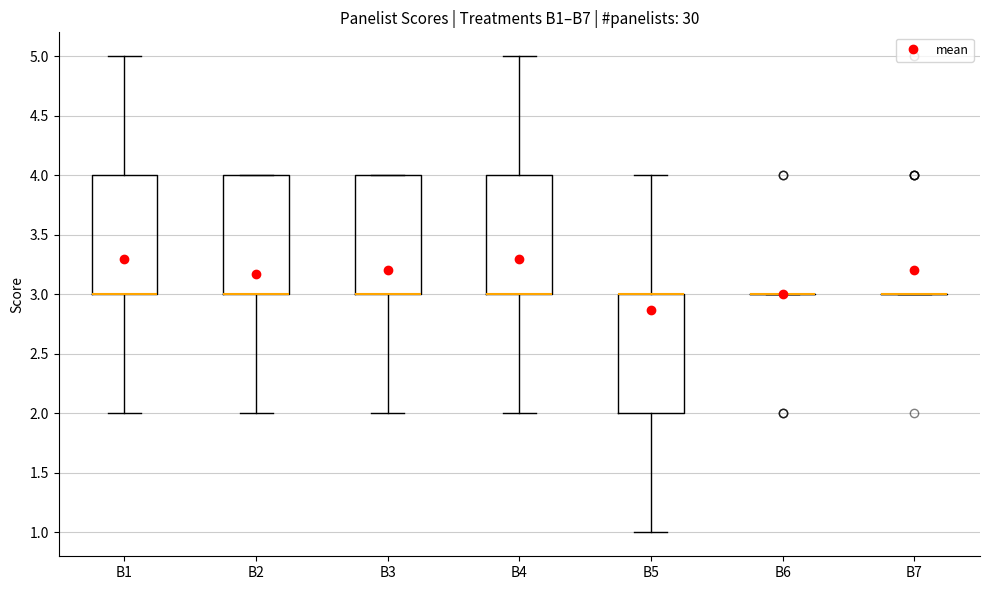

Reading left to right, transcribe this box plot: for each box, give where its median line is, the range the box spans, and where its two whiskers end, as read against the y-axis. The values are not printed on the chart, so give them approximately, as read against the axis.

B1: median 3 (drawn on the box's lower edge), box 3 to 4, whiskers 2 to 5
B2: median 3 (drawn on the box's lower edge), box 3 to 4, whiskers 2 to 4
B3: median 3 (drawn on the box's lower edge), box 3 to 4, whiskers 2 to 4
B4: median 3 (drawn on the box's lower edge), box 3 to 4, whiskers 2 to 5
B5: median 3 (drawn on the box's upper edge), box 2 to 3, whiskers 1 to 4
B6: box collapsed to a line at 3, whiskers 3 to 3
B7: box collapsed to a line at 3, whiskers 3 to 3